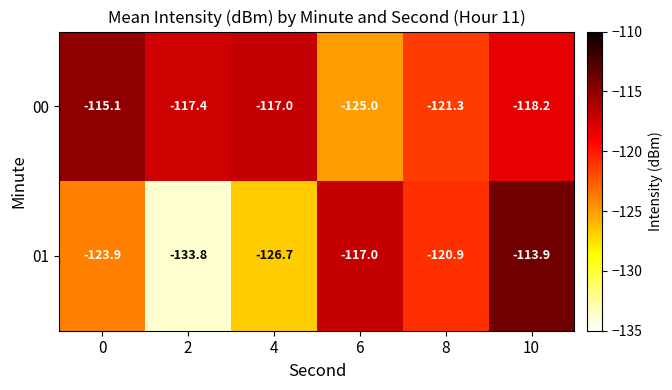

How many data points in 01 are less than -120?

4